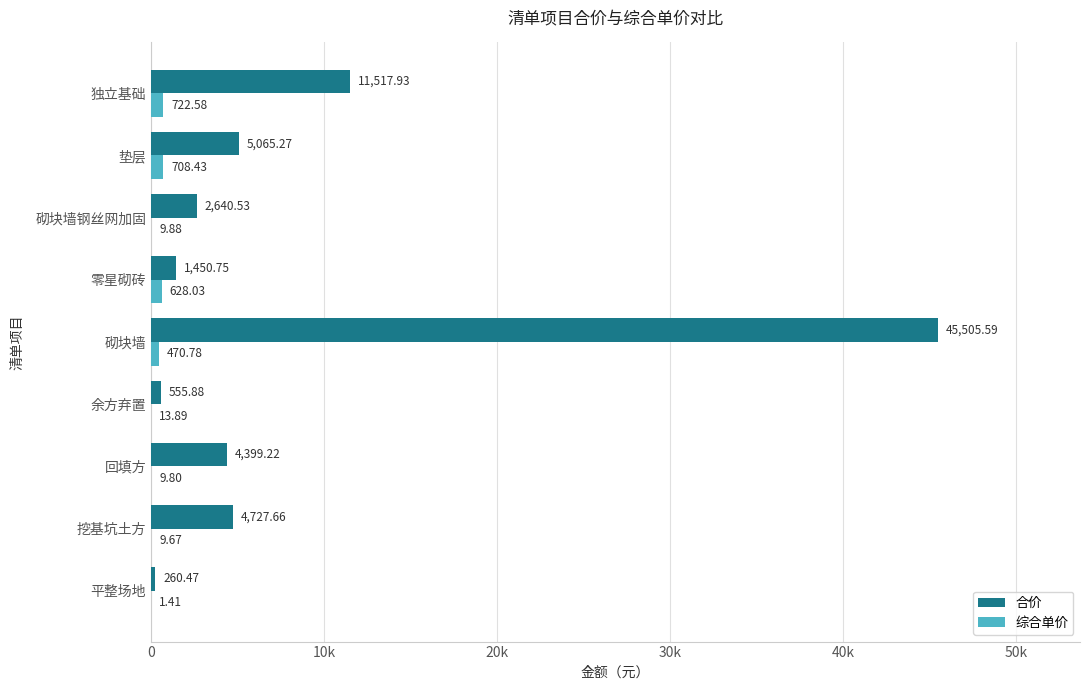

What are all the series names shown in the legend?

合价, 综合单价